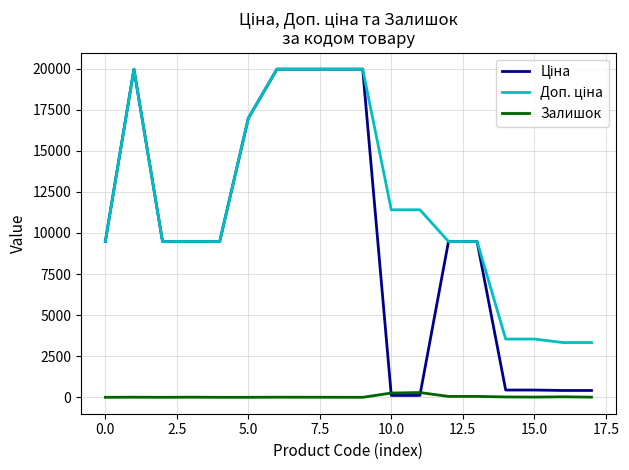

What is the greatest value displayed?

19964.2